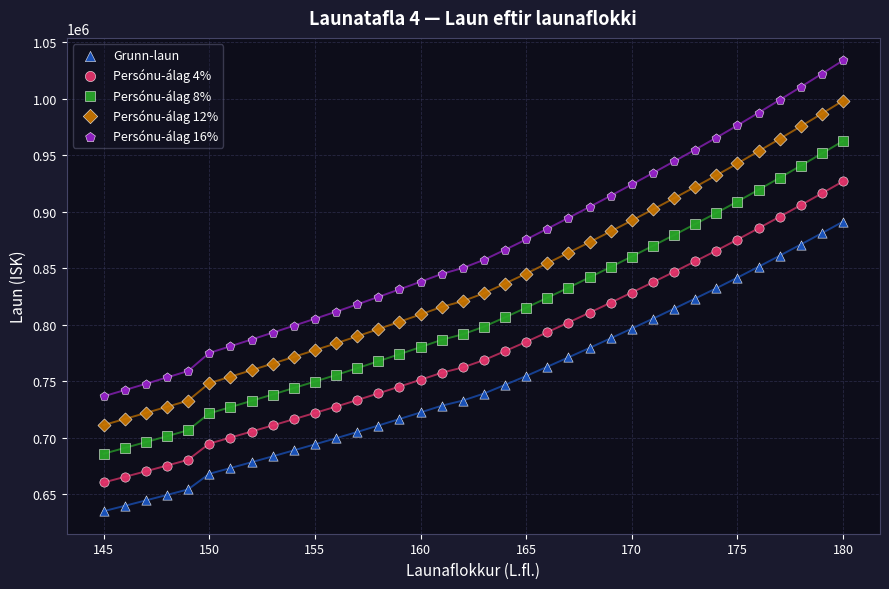

What are all the series names shown in the legend?

Grunn-laun, Persónu-álag 4%, Persónu-álag 8%, Persónu-álag 12%, Persónu-álag 16%